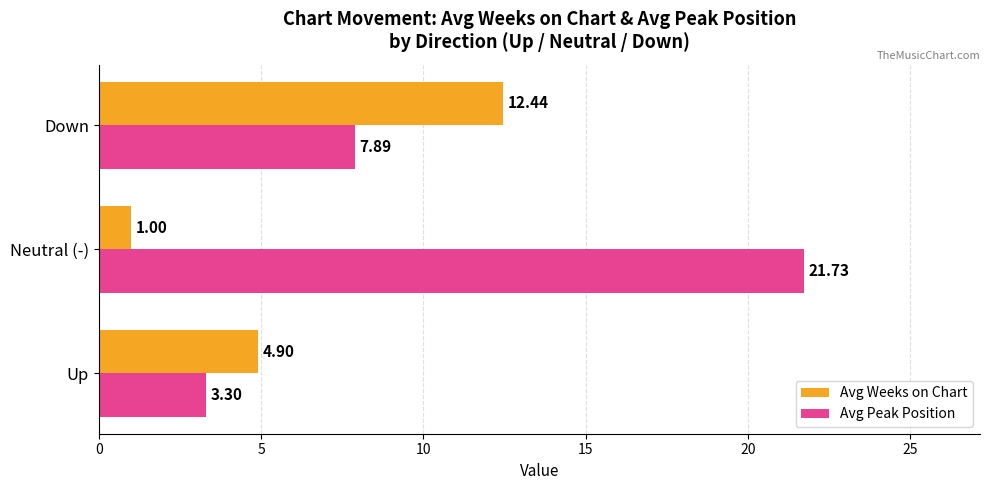

What is the greatest value displayed?

21.7